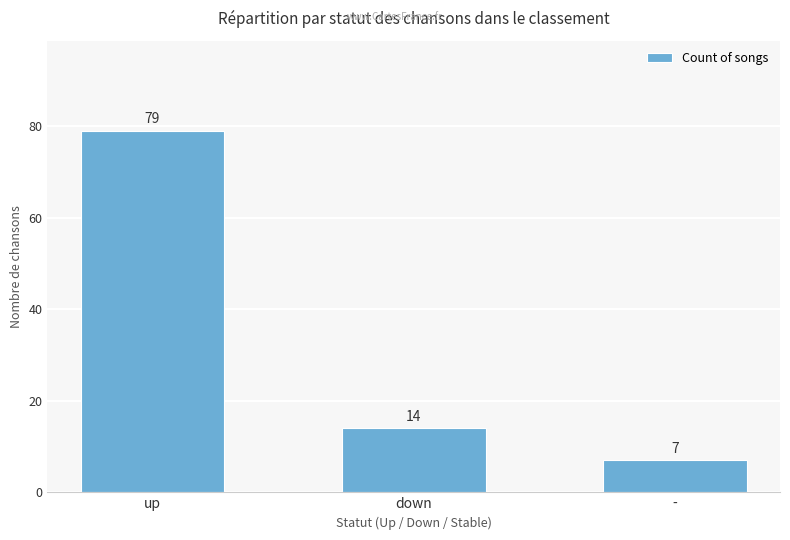

What is the approximate value at up, to the nearest 10?

80